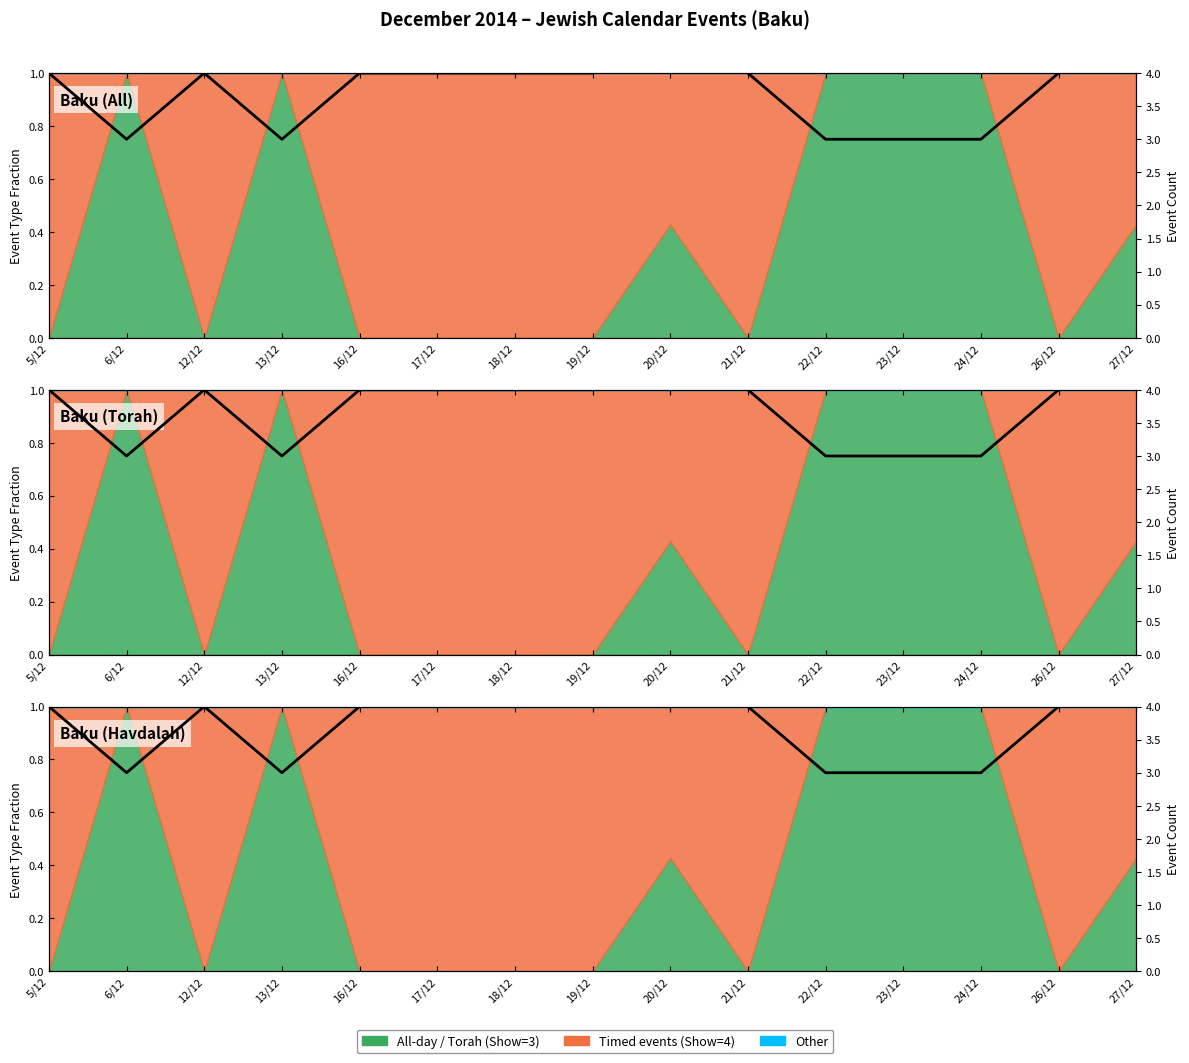

How many data points are less than 4?

5